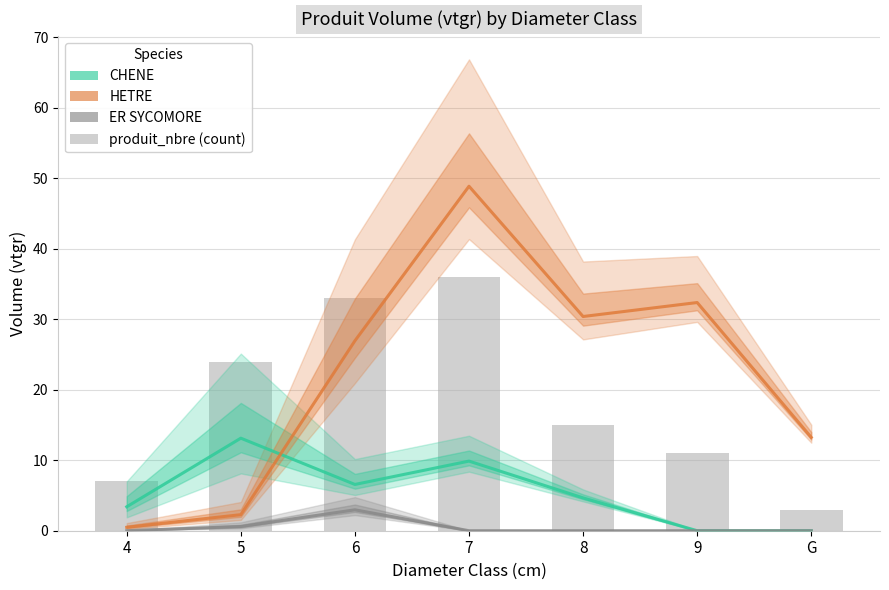

What is the sum of all ER SYCOMORE values?

3.6